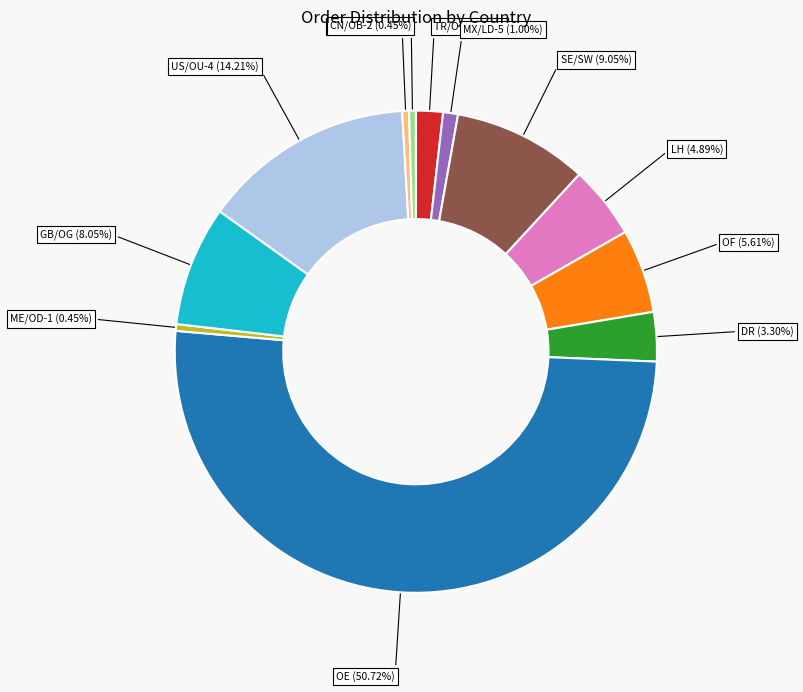

What is the largest slice in the pie chart?

OE